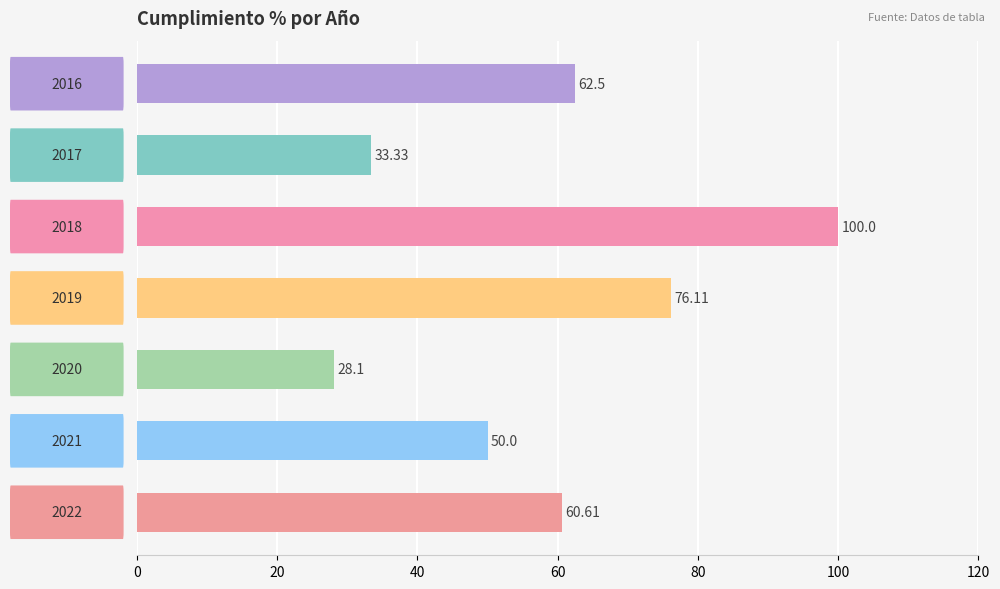

What is the difference between the second highest and minimum values?

48.0